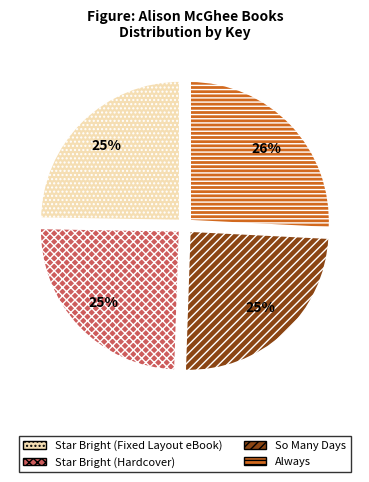

How many segments does this pie chart have?

4